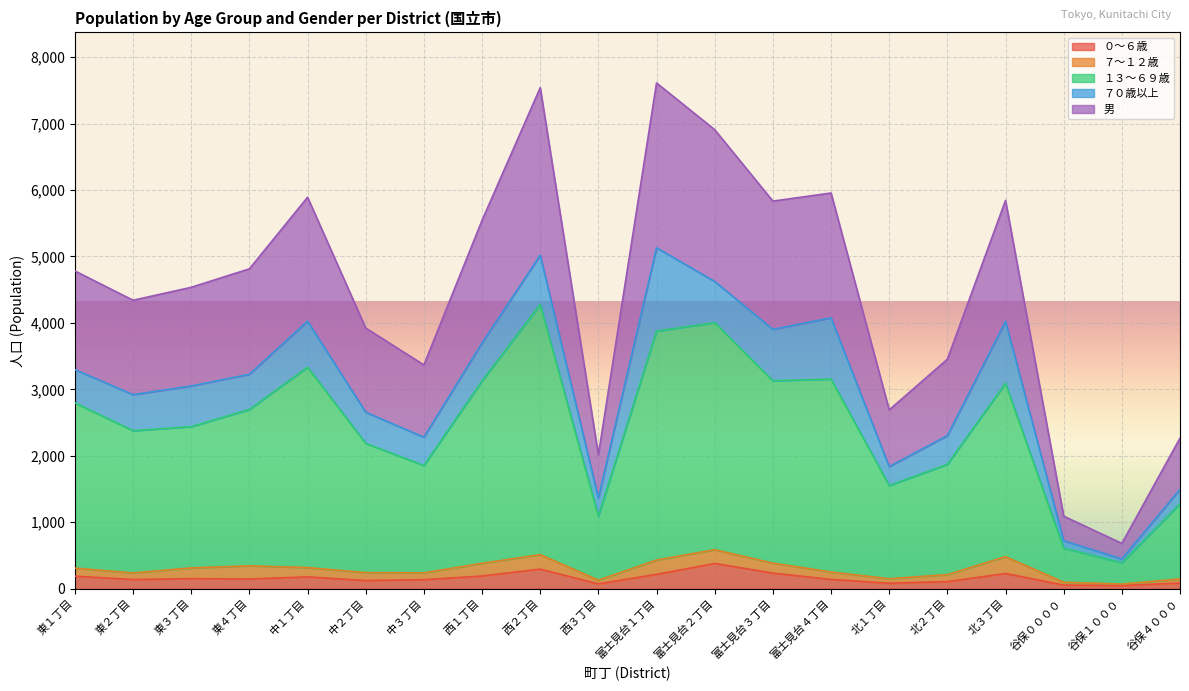

How many lines are shown in the chart?

5